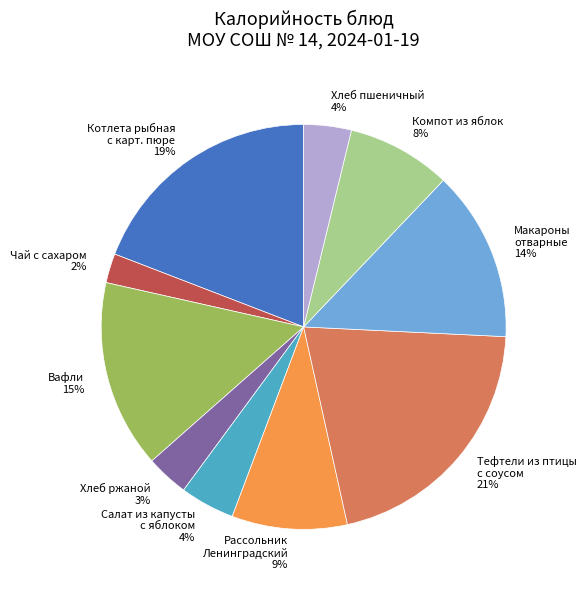

Is the sum of Хлеб ржаной and Макароны отварные greater than half?

No